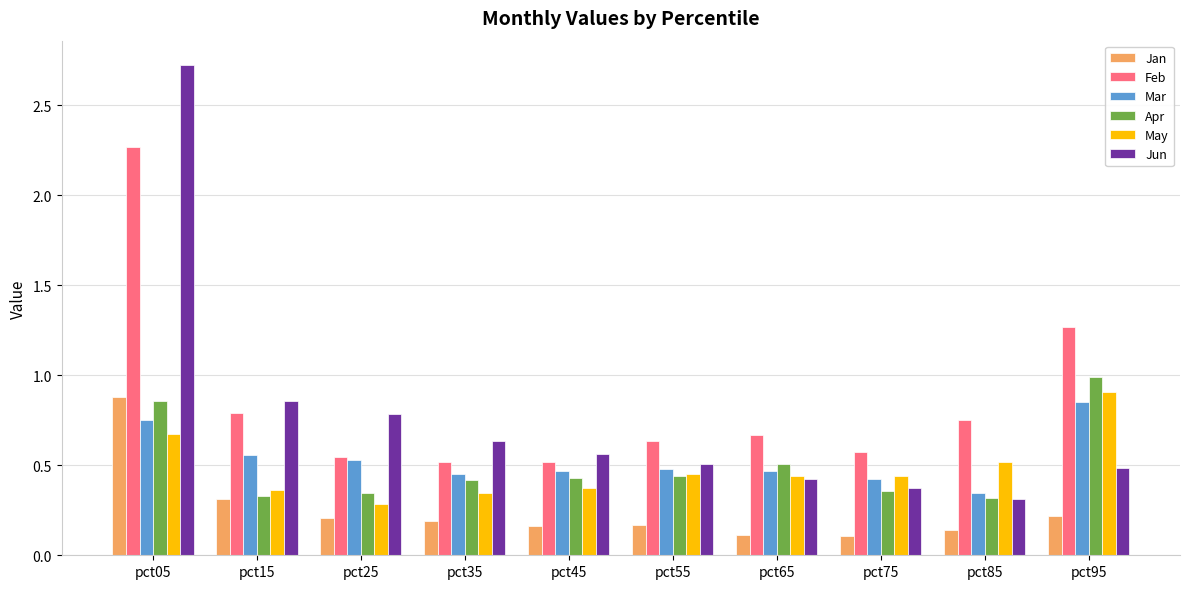

Where is Mar nearest to the value 0?

pct85